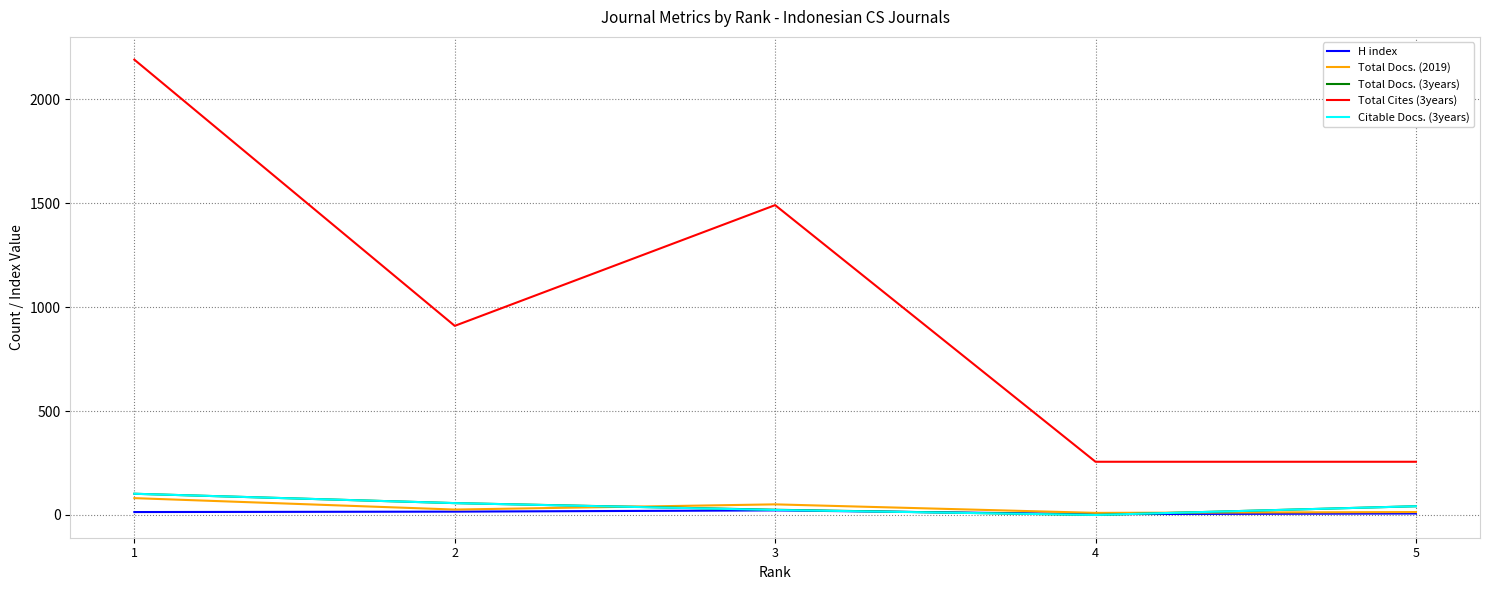

Which series has the largest total across all categories?

Total Cites (3years)